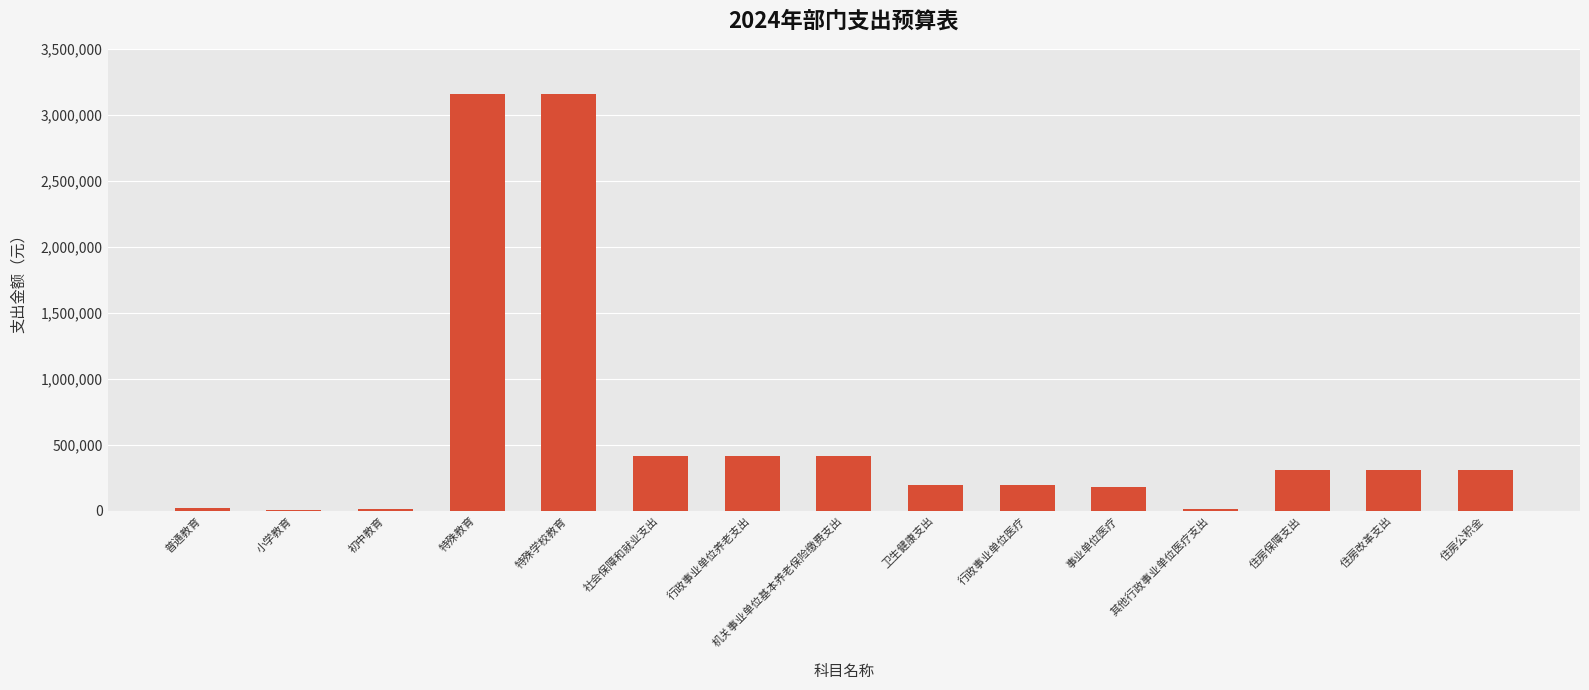

What is the change in value from 特殊教育 to 机关事业单位基本养老保险缴费支出?

-2743361.5